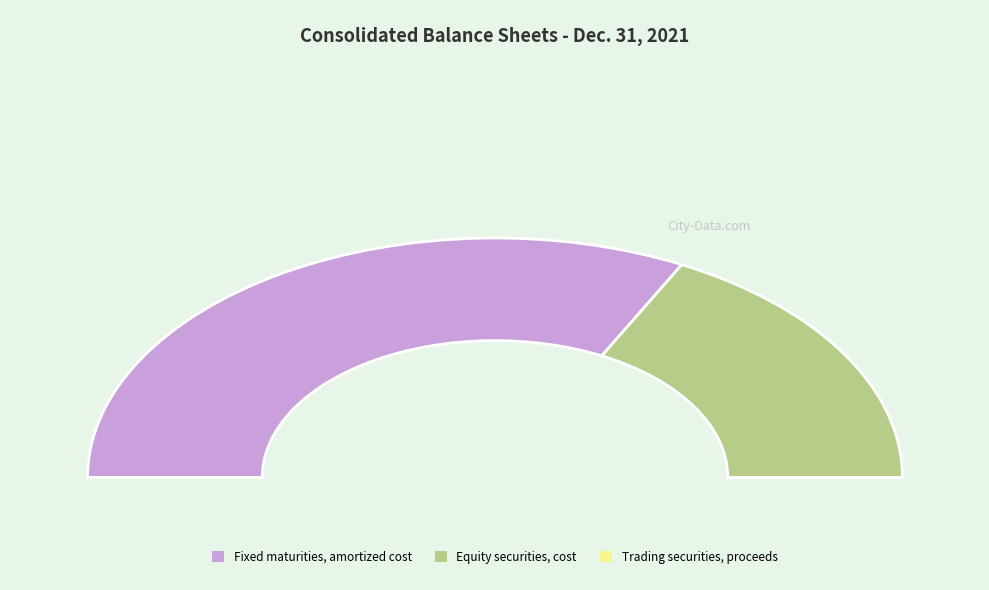

Which slice represents more than half of the pie?

Fixed maturities, amortized cost